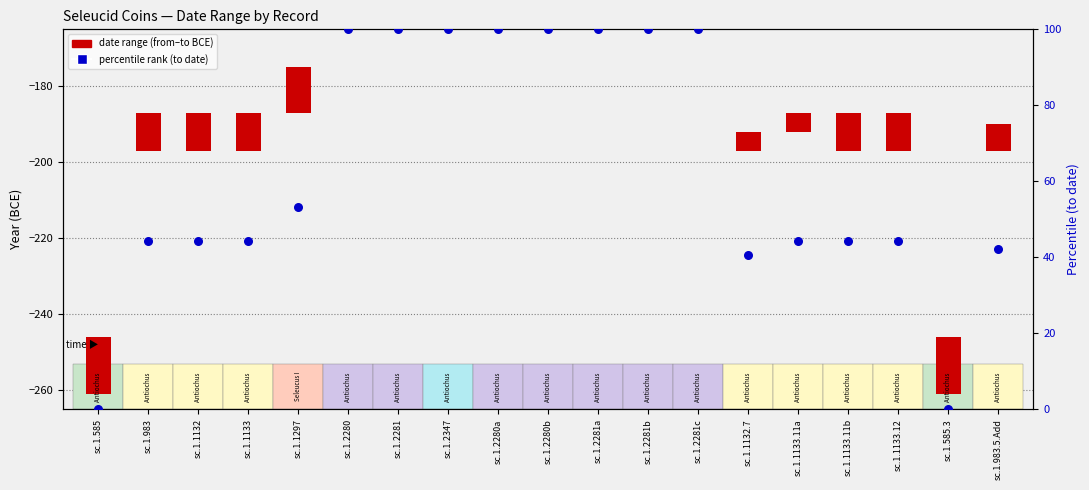

Which series reaches the minimum Y coordinate?

percentile rank (to date)